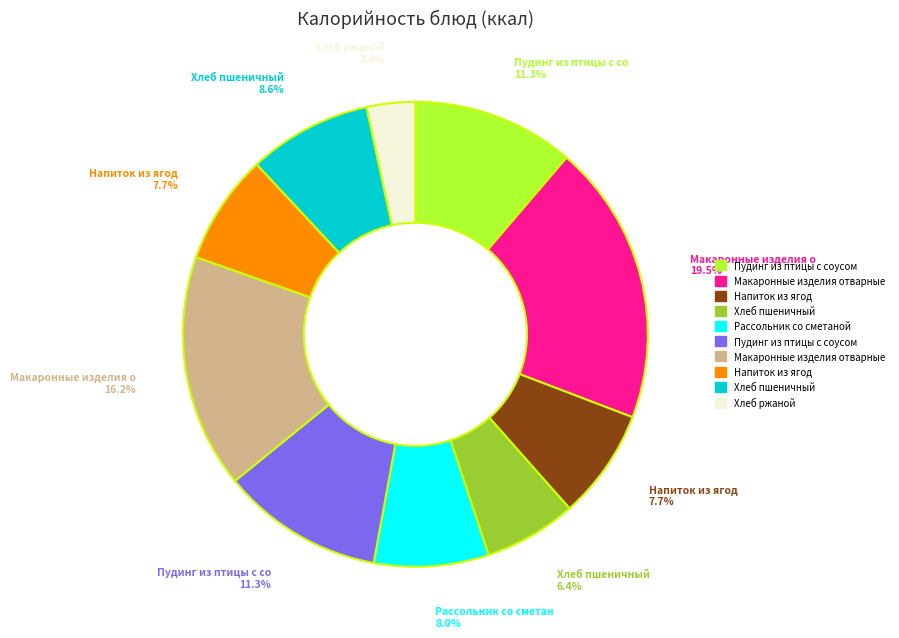

Is there any slice that represents more than half of the pie?

No